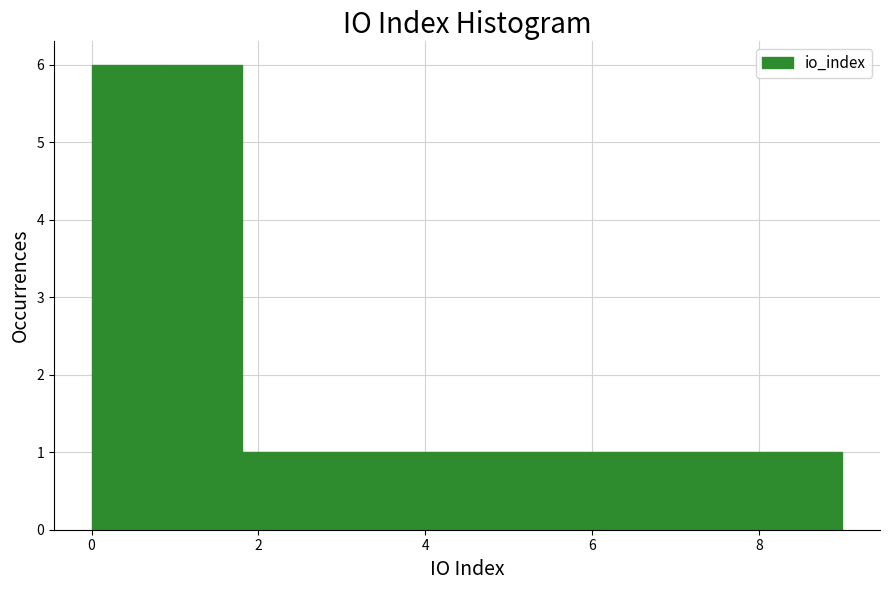

Reading left to right, transcribe this chart: for each bar, give the range it covers on the x-axis and its height. Neither the bar edges nor the heights are printed on the chart, so give them approximately, as read against the axes.

0.0 to 0.9: 6
0.9 to 1.8: 6
1.8 to 2.7: 1
2.7 to 3.6: 1
3.6 to 4.5: 1
4.5 to 5.4: 1
5.4 to 6.3: 1
6.3 to 7.2: 1
7.2 to 8.1: 1
8.1 to 9.0: 1